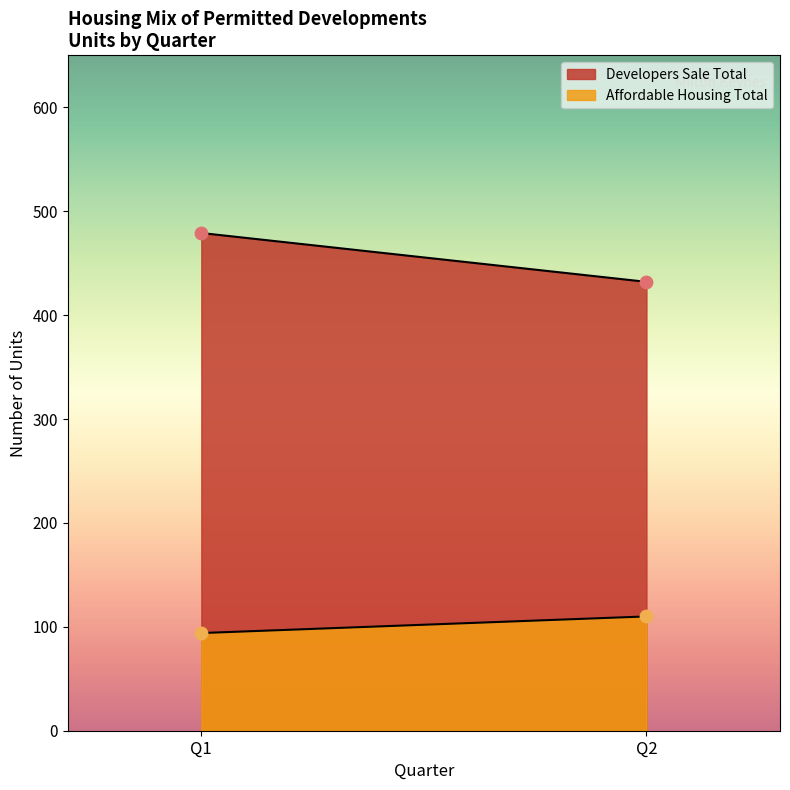

At how many categories does at least one series exceed 442?

1